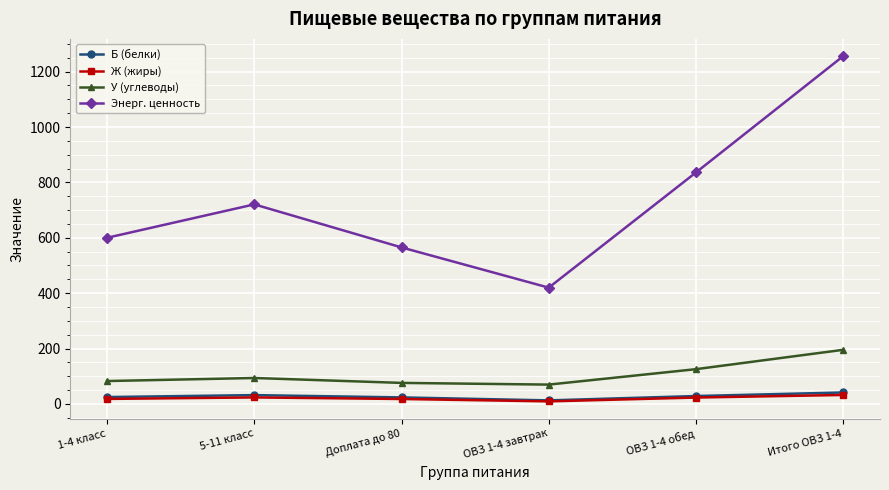

Which series has the widest spread of values?

Энерг. ценность